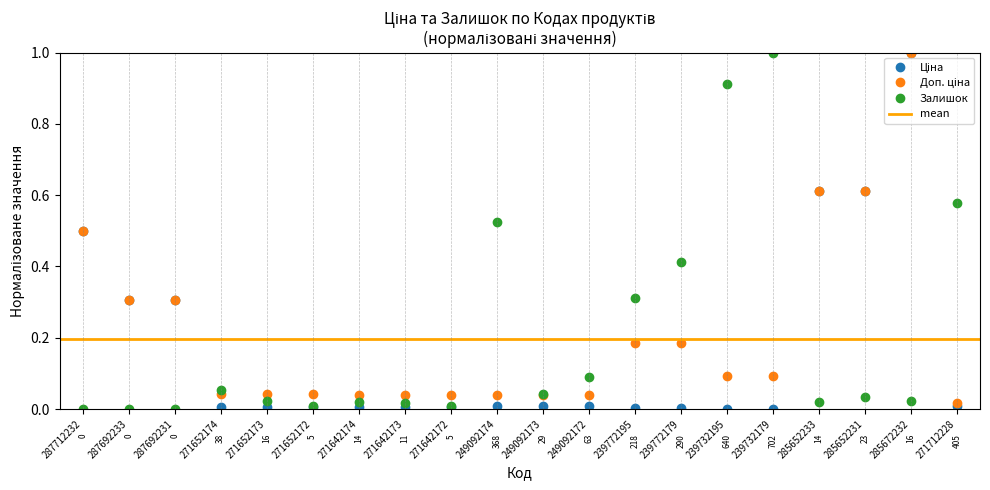

Which category has the lowest value in the Доп. ціна series?

271712228